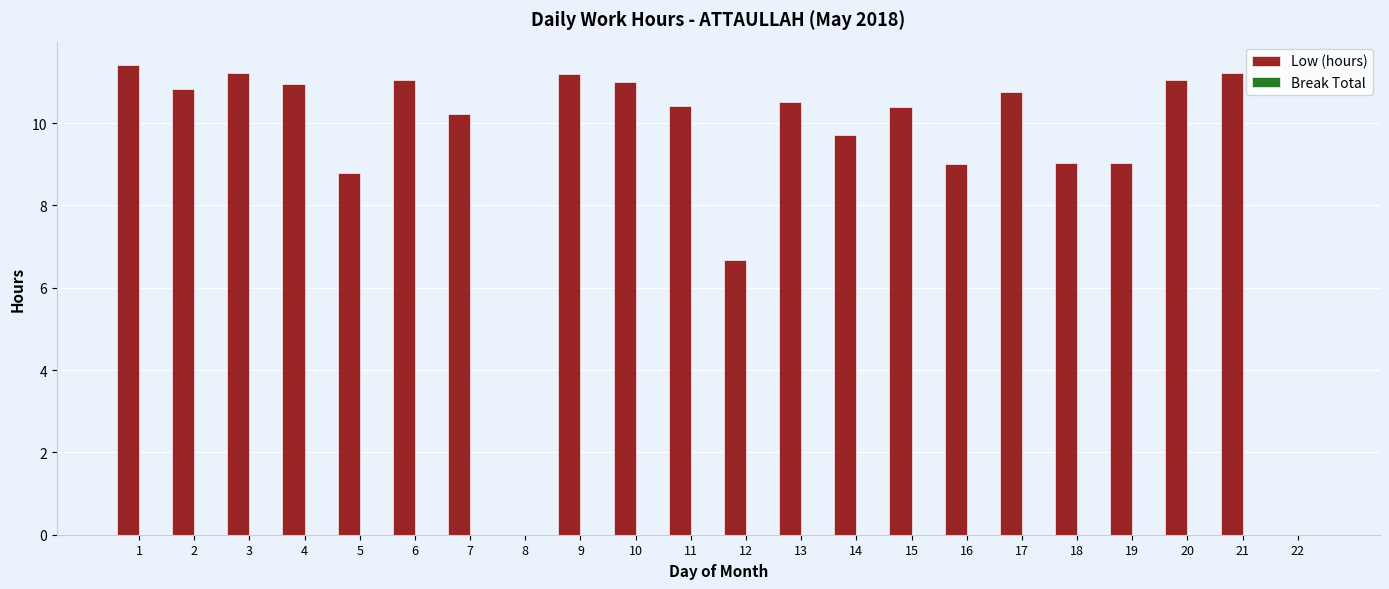

What is the sum of all values?

204.4